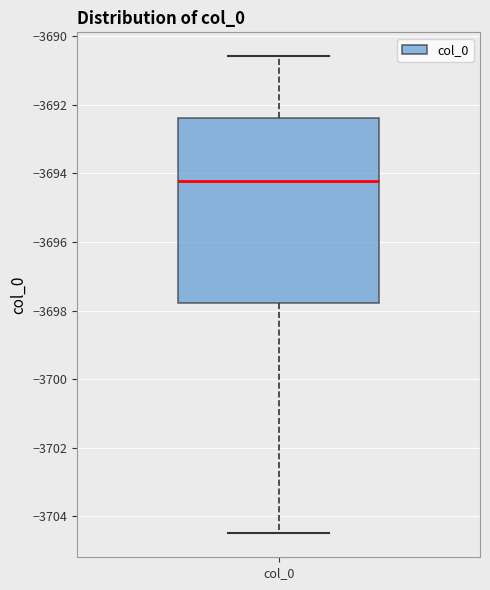

Where does the upper whisker of the box for col_0 end on the y-axis? The values are not printed on the chart, so give them approximately, as read against the axis.

-3690.6